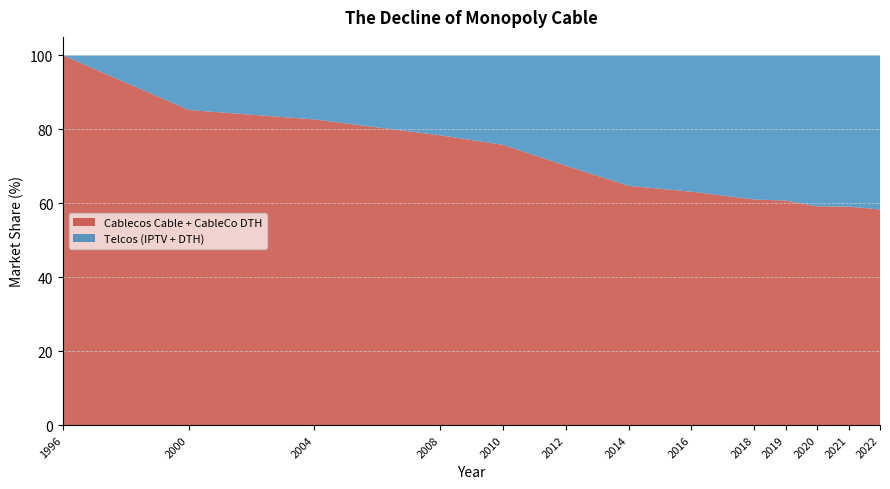

Reading left to right, transcribe all the data shown in this chart.

Cablecos Cable + CableCo DTH: 100.0	85.2	82.7	78.4	75.8	70.2	64.7	63.1	61.0	60.7	59.2	59.1	58.3
Telcos (IPTV + DTH): 0.0	14.8	17.3	21.6	24.2	29.8	35.3	36.9	39.0	39.3	40.8	40.9	41.7